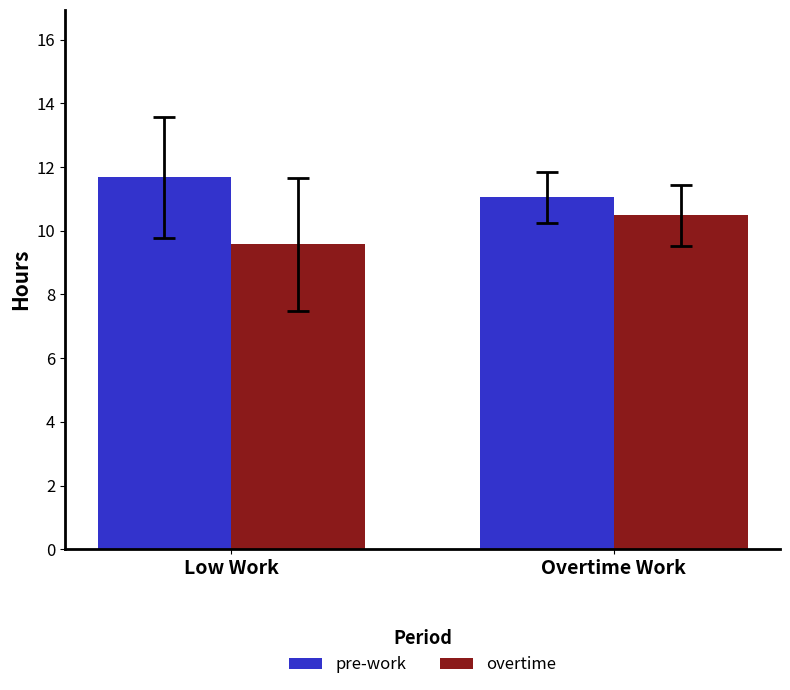

Rank the series at Overtime Work from lowest to highest value.

overtime, pre-work